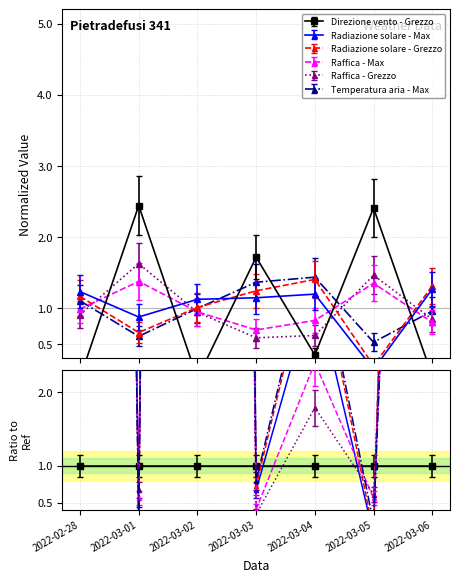

Where is Raffica - Max nearest to the value 1?

2022-02-28